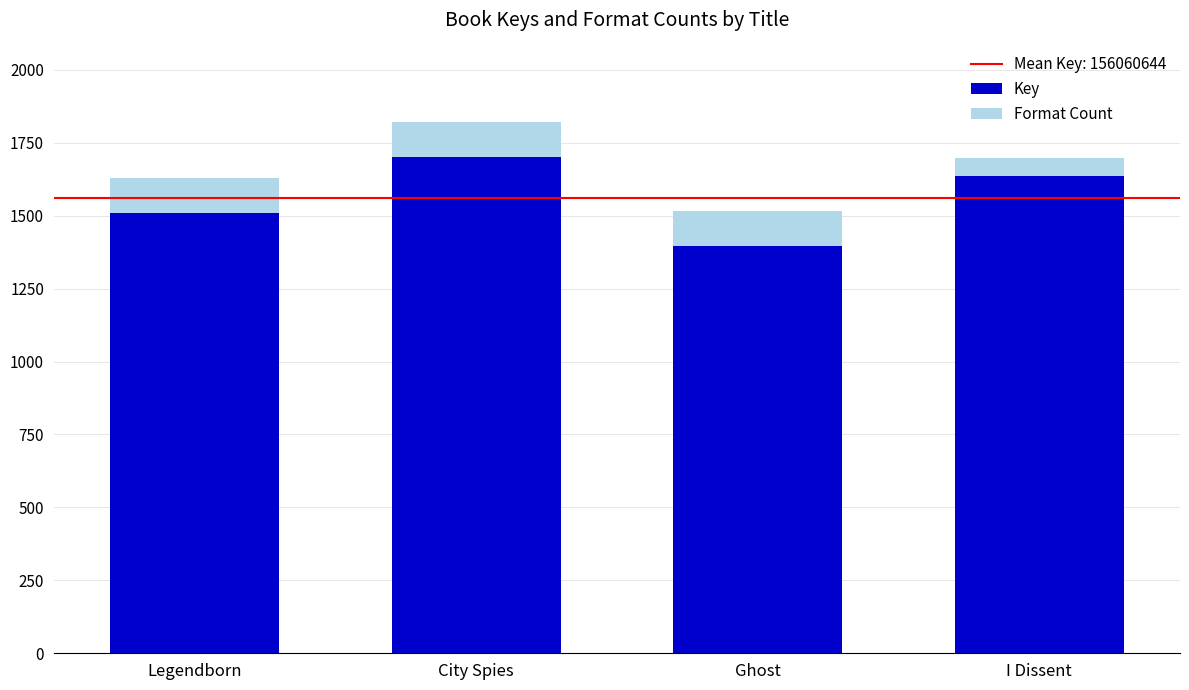

Are the bars horizontal?

No